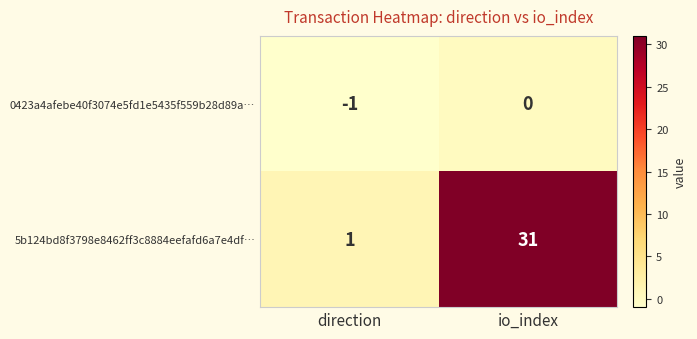

What is the minimum value shown in the chart?

-1